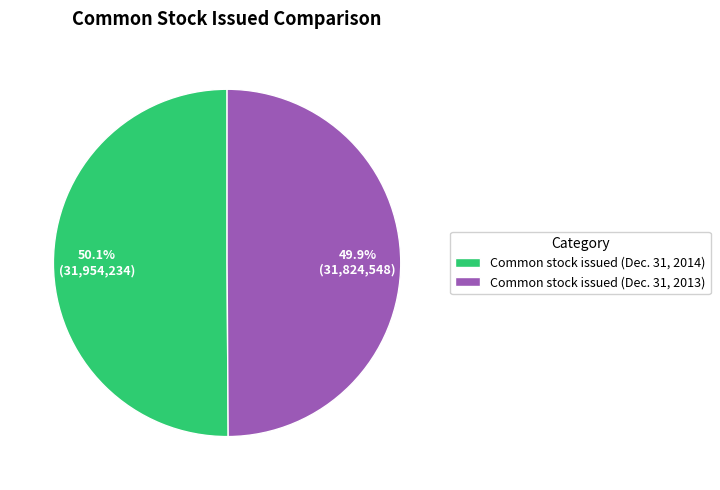

Is there a majority slice in this chart?

Yes